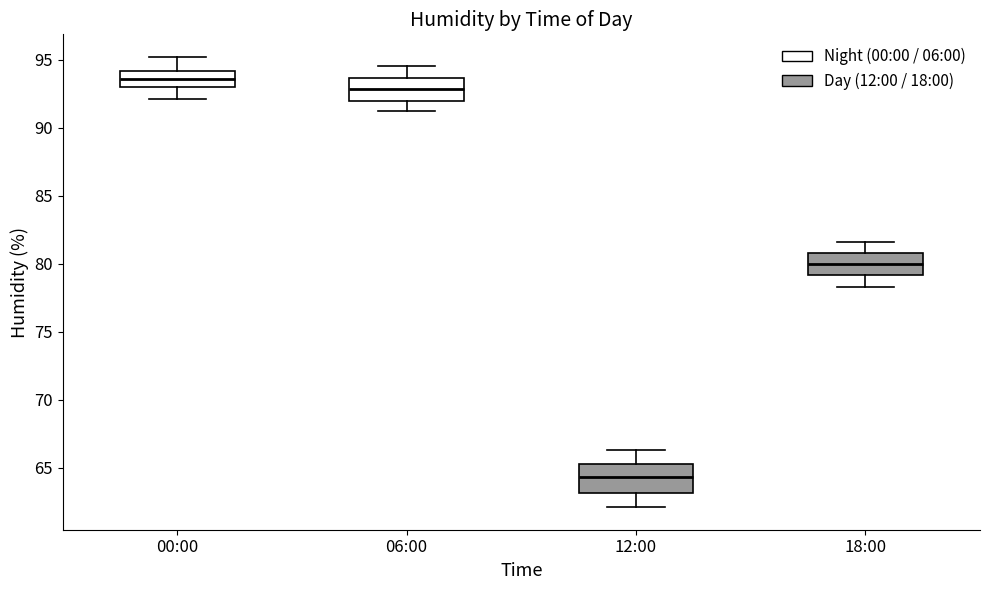

Where is the upper edge of the box for 00:00 on the y-axis? The values are not printed on the chart, so give them approximately, as read against the axis.

94.0